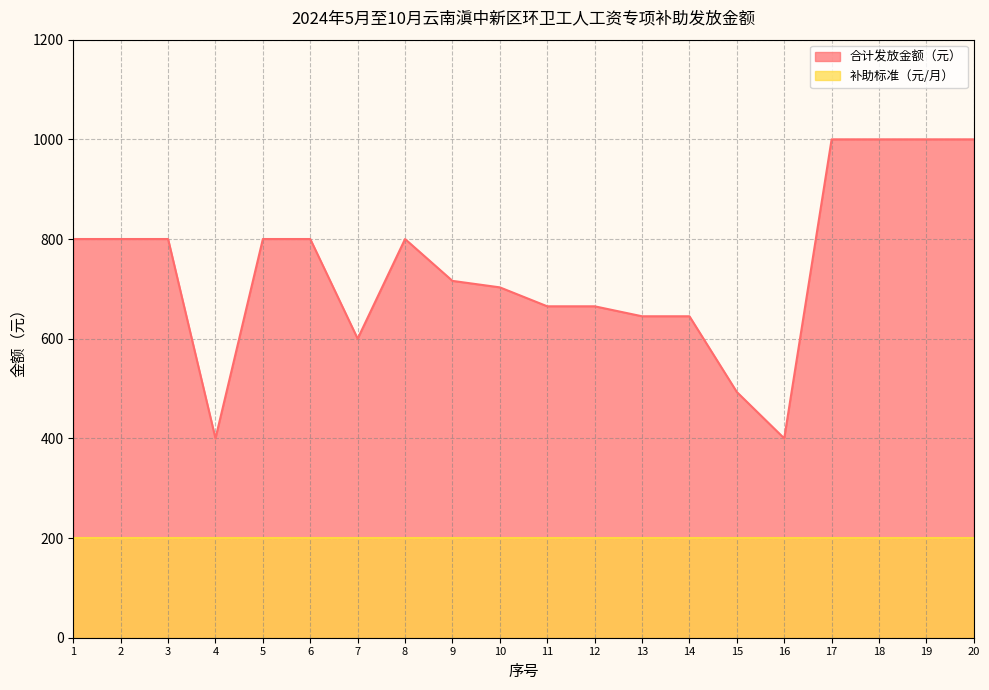

At which label does the data first exceed 800?

17